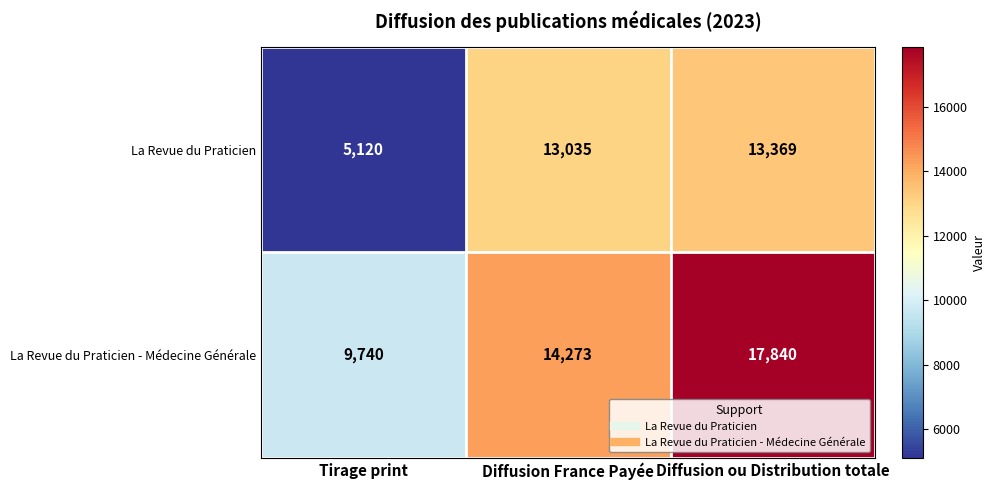

What is the minimum value shown in the chart?

5120